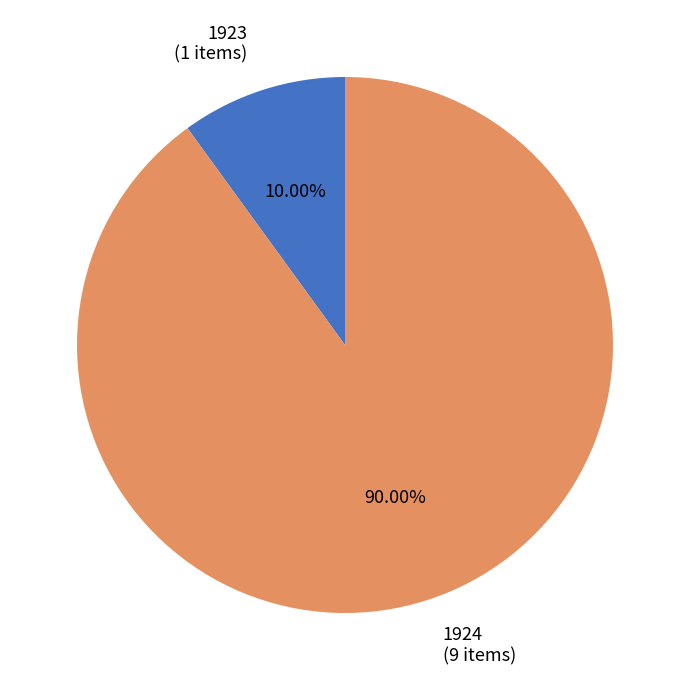

Does any single category account for the majority?

Yes